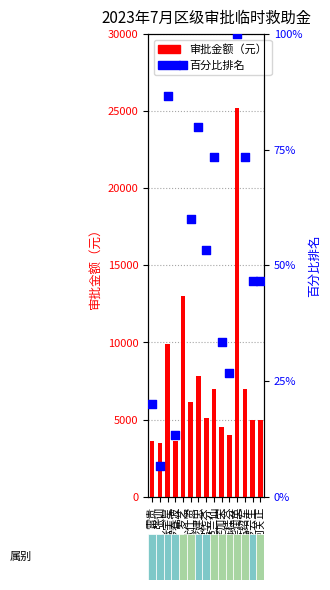

Which series reaches the maximum Y coordinate?

审批金额